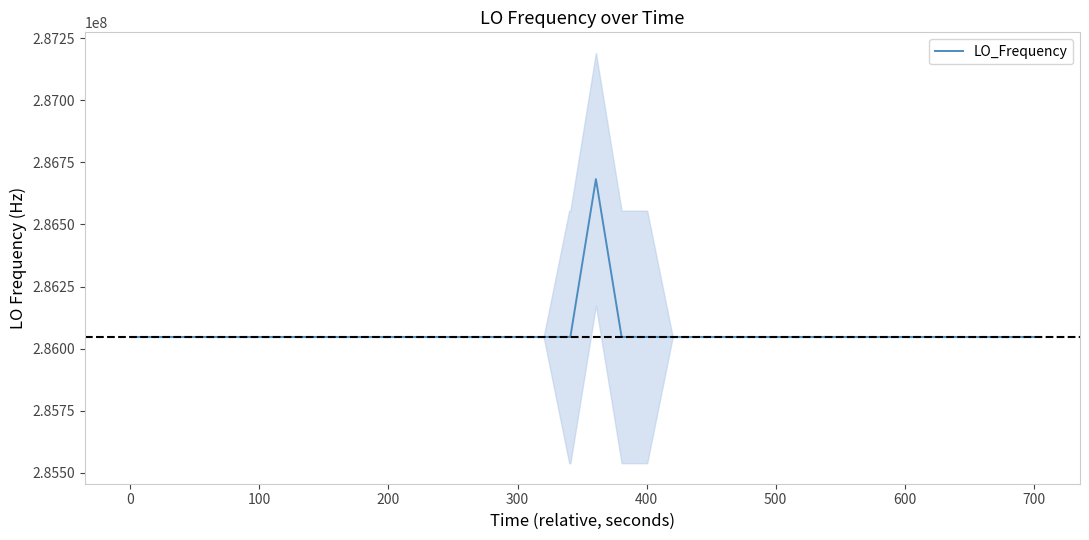

Reading left to right, extract all data points from this chart.

286047000.5	286046998.1	286047000.9	286047000.4	286047000.6	286047000.8	286047000.6	286047000.6	286047000.9	286047001.0	286047000.0	286047000.3	286047001.0	286047002.3	286047000.1	286047002.7	286046999.9	286047000.1	286047000.1	286047000.1	286682705.2	286047002.2	286047002.0	286047002.2	286047001.7	286047002.6	286047002.6	286046998.7	286046999.1	286046998.4	286046998.6	286047000.9	286047002.4	286046999.7	286047000.2	286047000.4	286047001.2	286046999.8	286046999.8	286046998.5